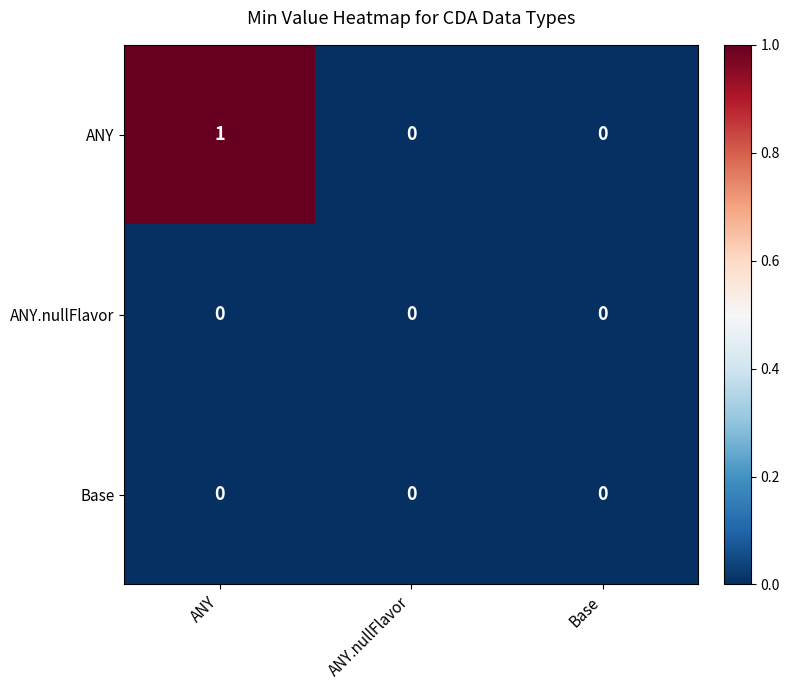

True or false: ANY has a value of 2 at ANY.

False